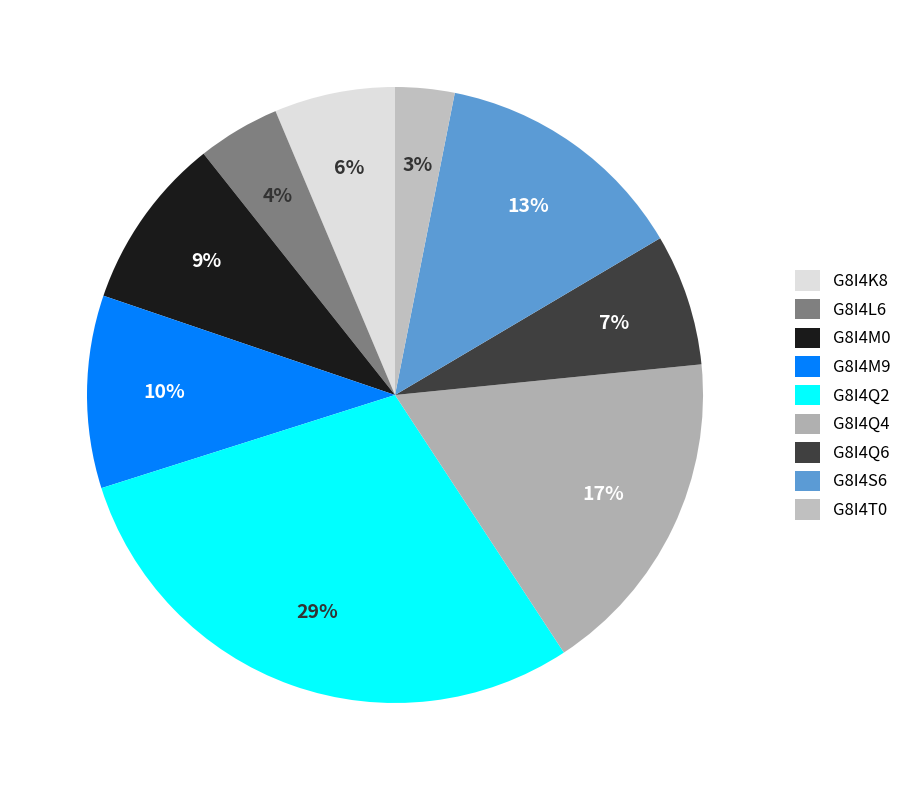

To the nearest percent, what is the difference between the G8I4K8 and G8I4Q4 slice percentages?

11%